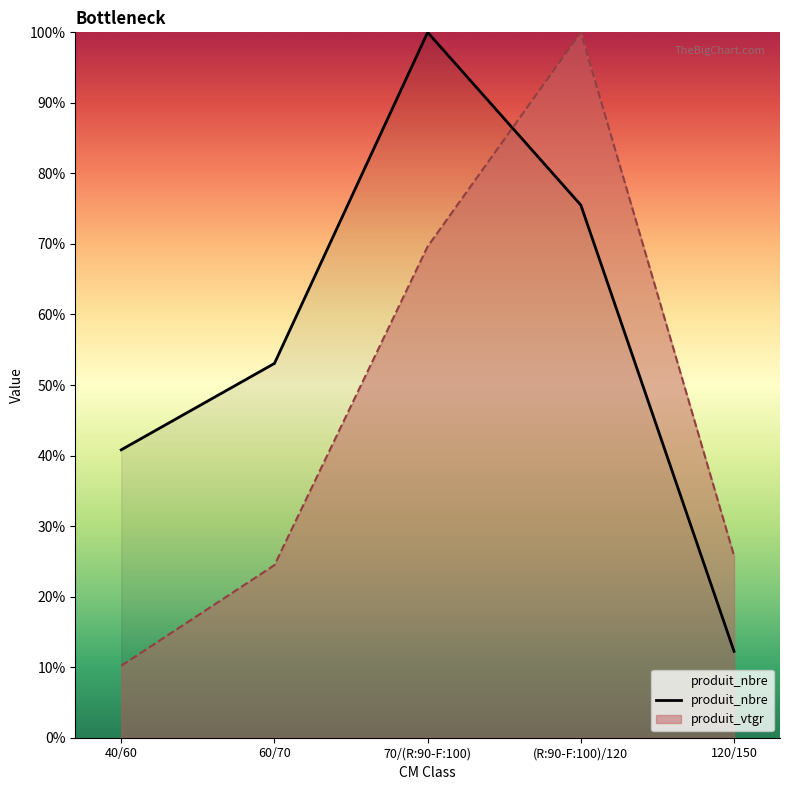

What is the spread (max minus min) of values at 70/(R:90-F:100)?

30.4